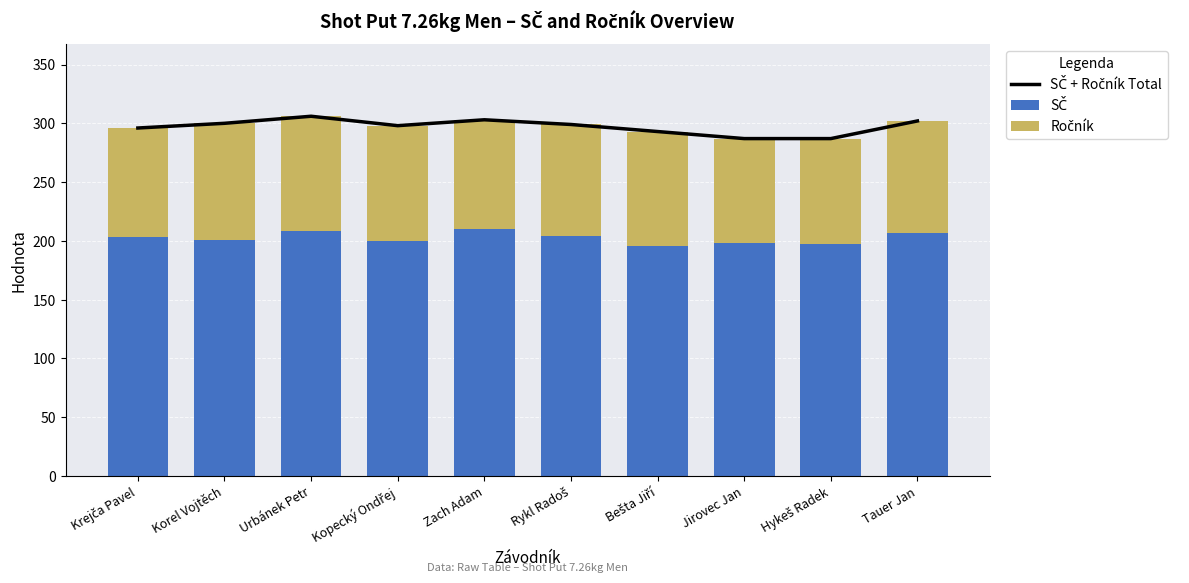

What are all the series names shown in the legend?

SČ + Ročník Total, SČ, Ročník